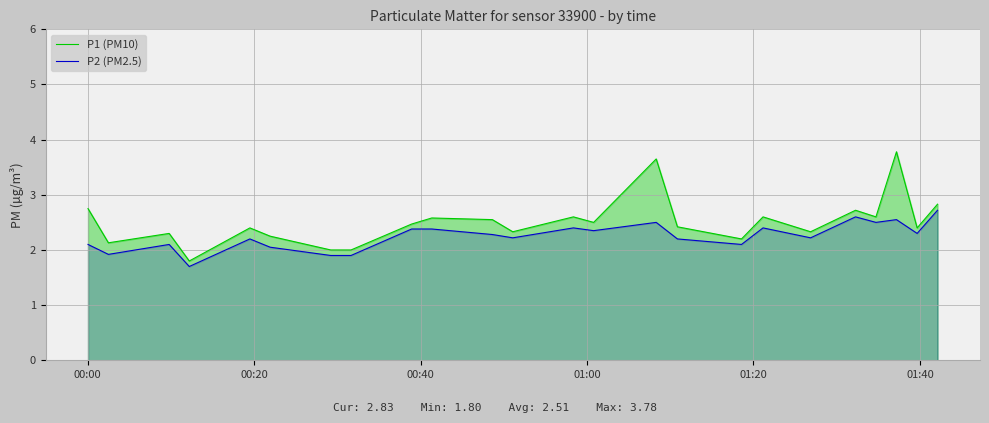

Which series has the largest range (max minus min)?

P1 (PM10)